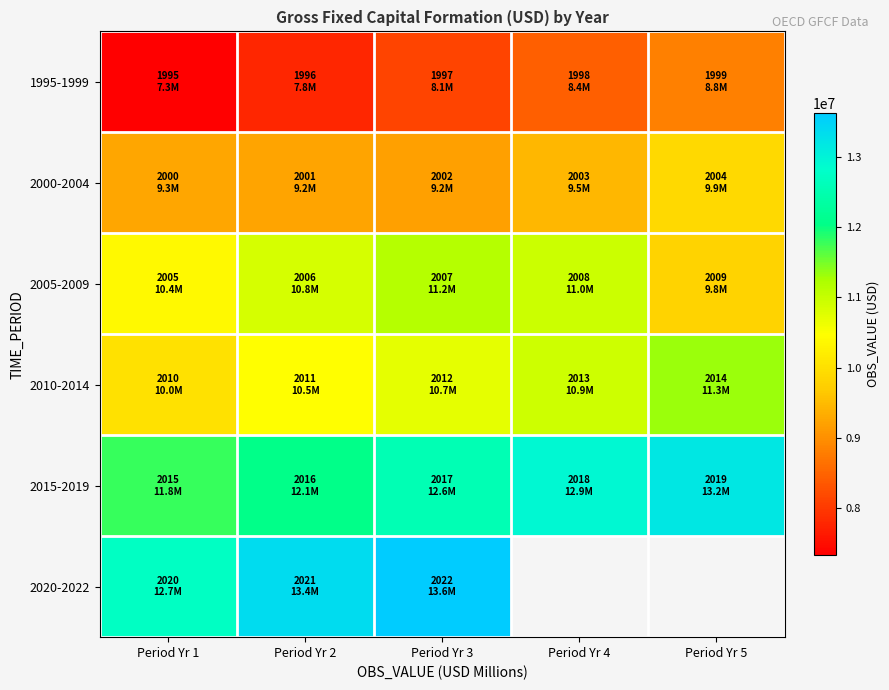

True or false: 2000-2004 has a value of 13982810.6 at Period Yr 2.

False